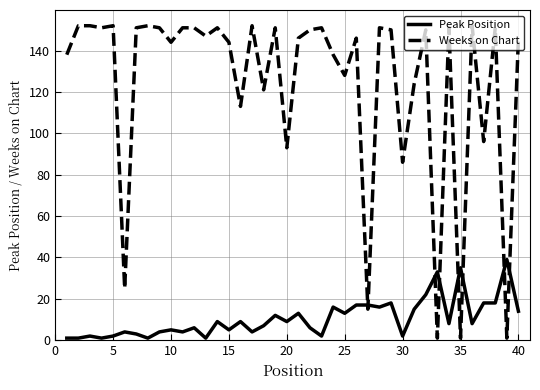

True or false: Weeks on Chart and Peak Position cross at least once.

True